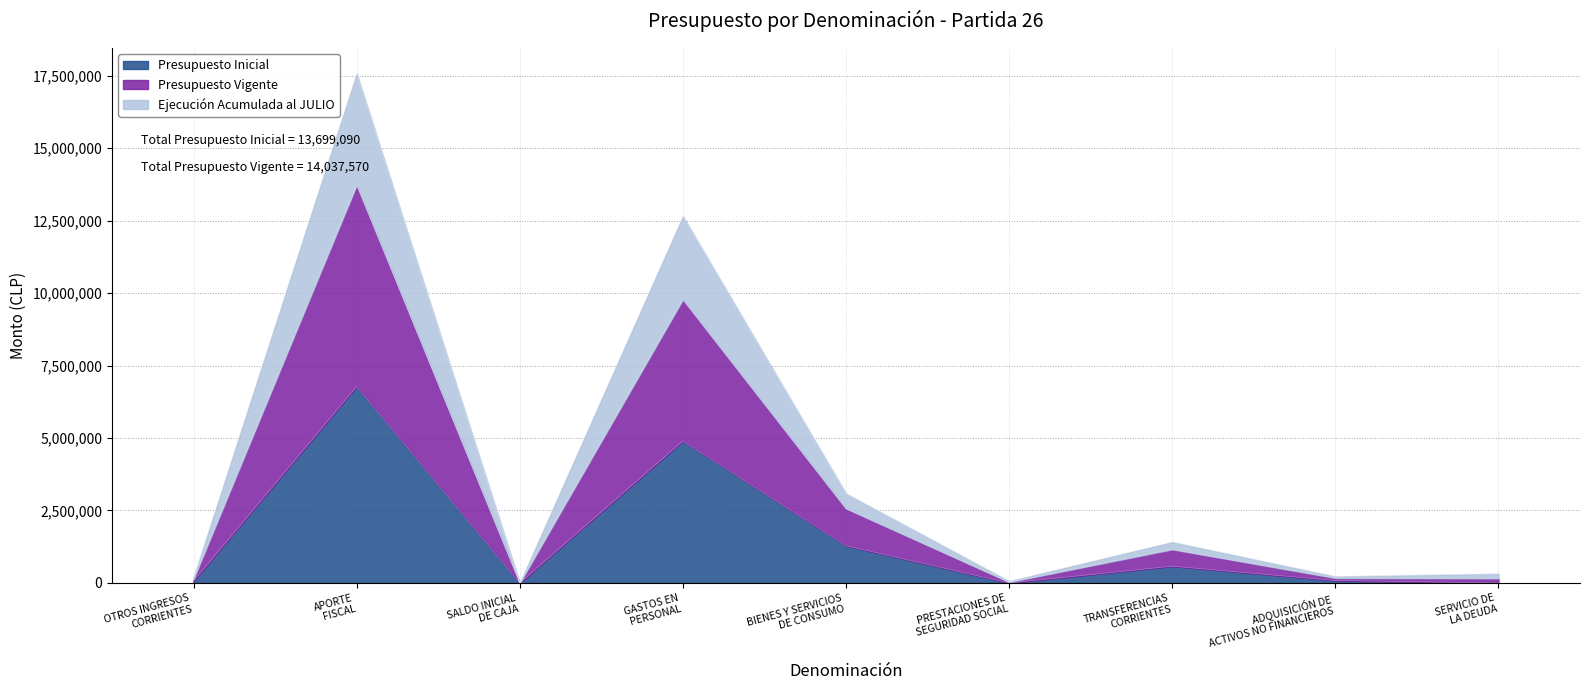

In Presupuesto Vigente, how many points are lower than both neighbors (excluding endpoints)?

2